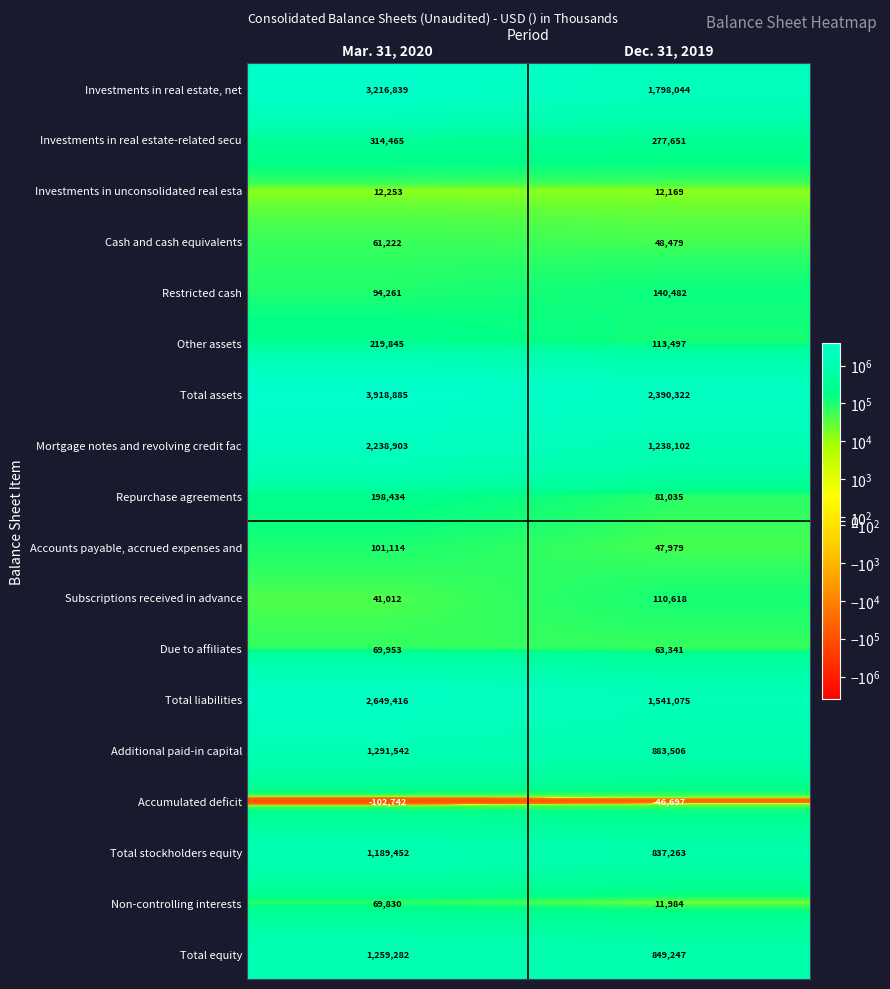

Which series has the largest range (max minus min)?

Total assets